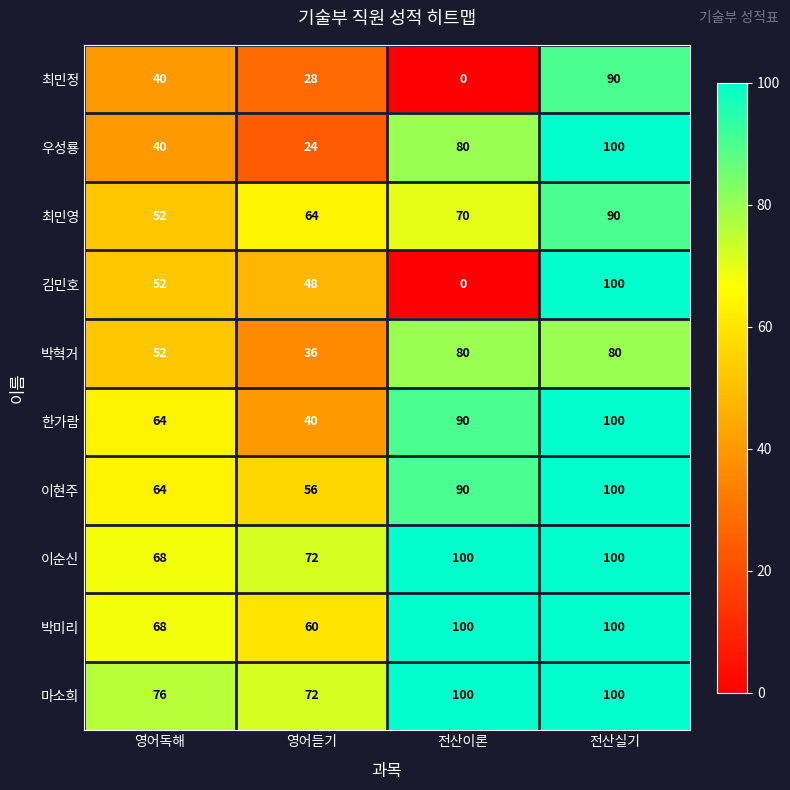

Which series has the largest total across all categories?

마소희